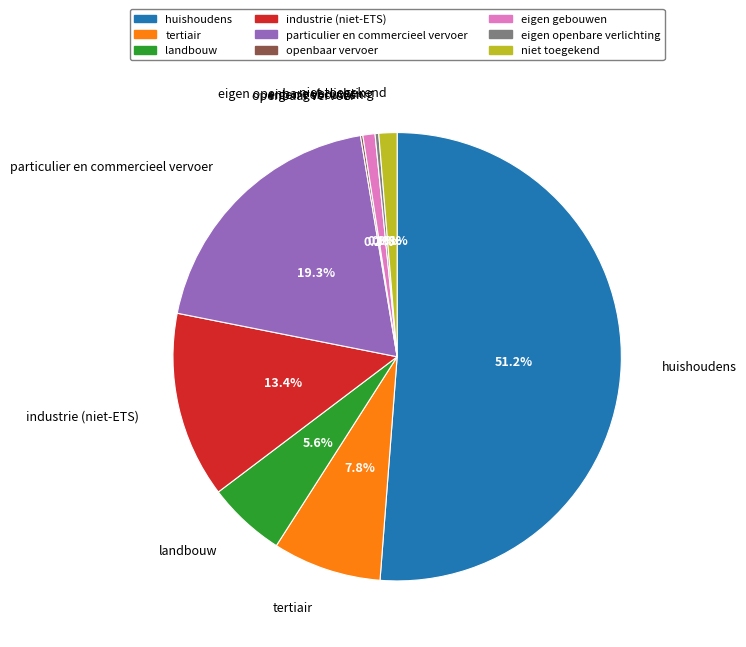

How much of the chart is everything except huishoudens?

48.8%